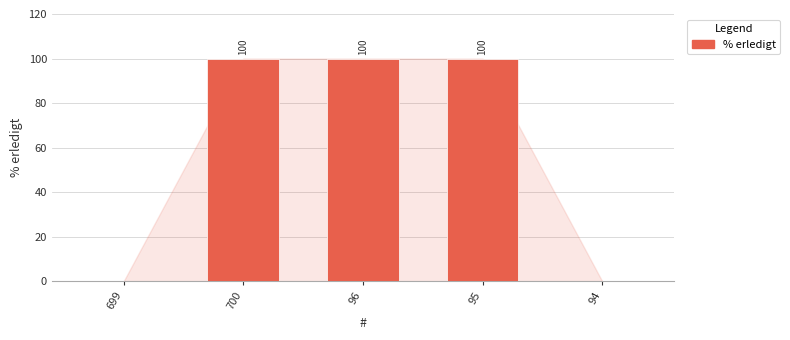

Reading left to right, transcribe all the data shown in this chart.

0	100	100	100	0